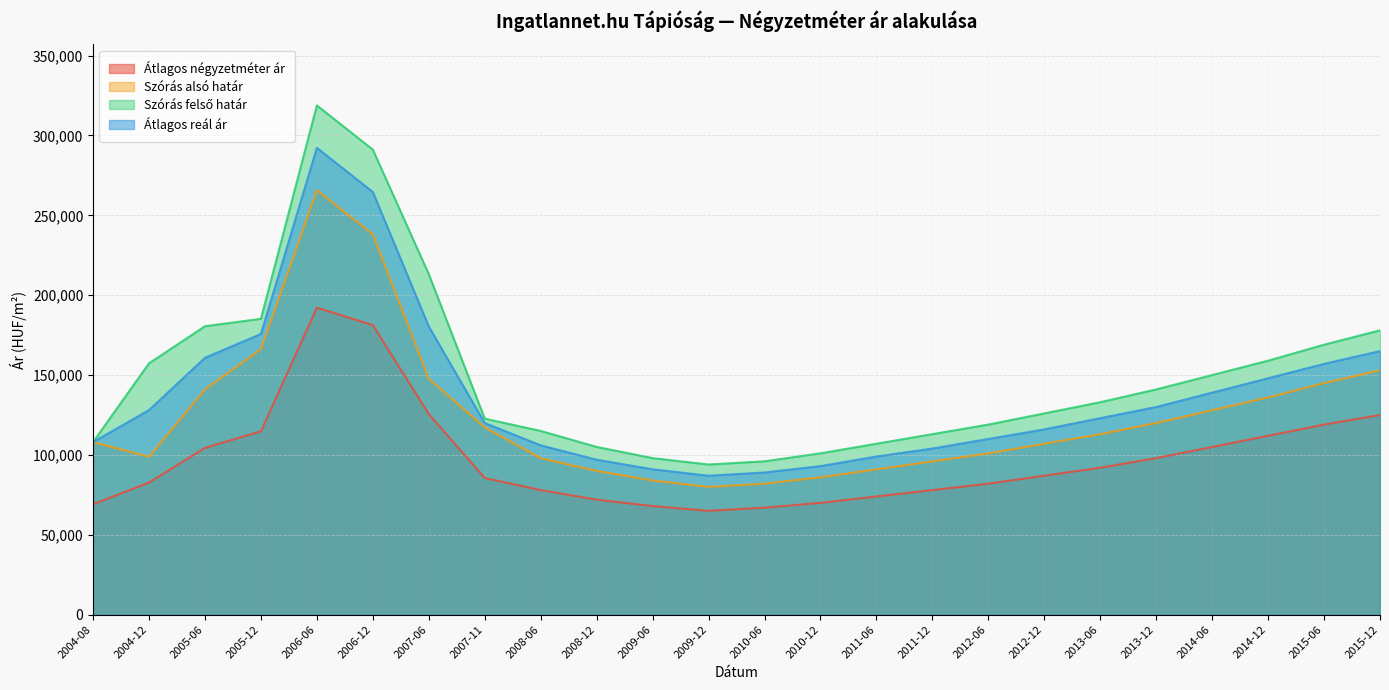

How many interior local peaks does the Átlagos négyzetméter ár series have?

1